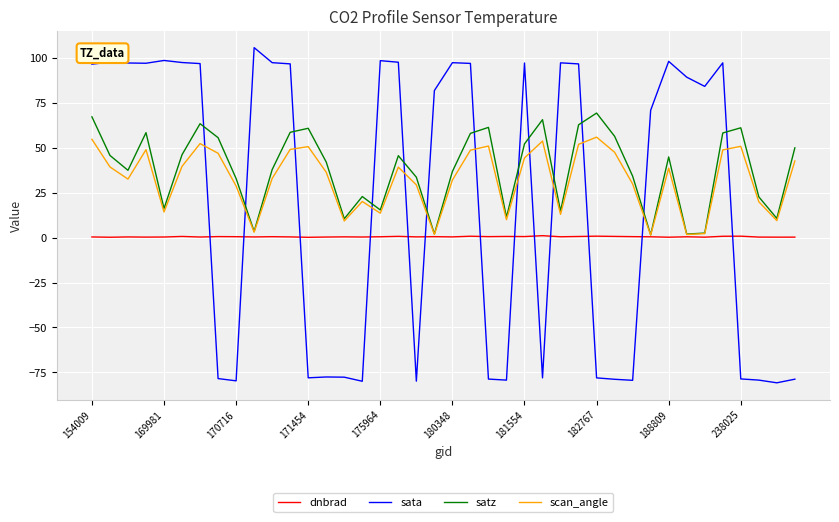

True or false: sata and satz cross at least once.

True